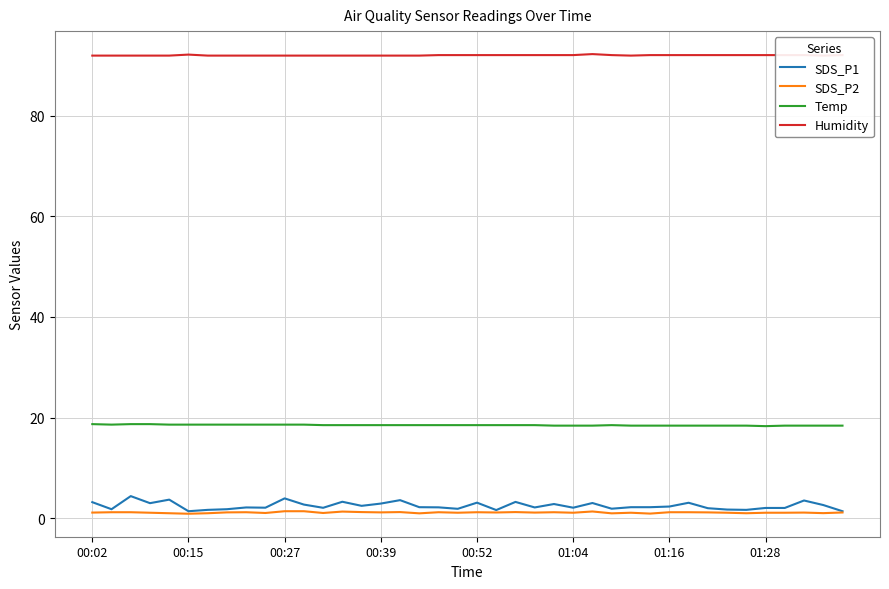

True or false: SDS_P2 and SDS_P1 cross at least once.

False